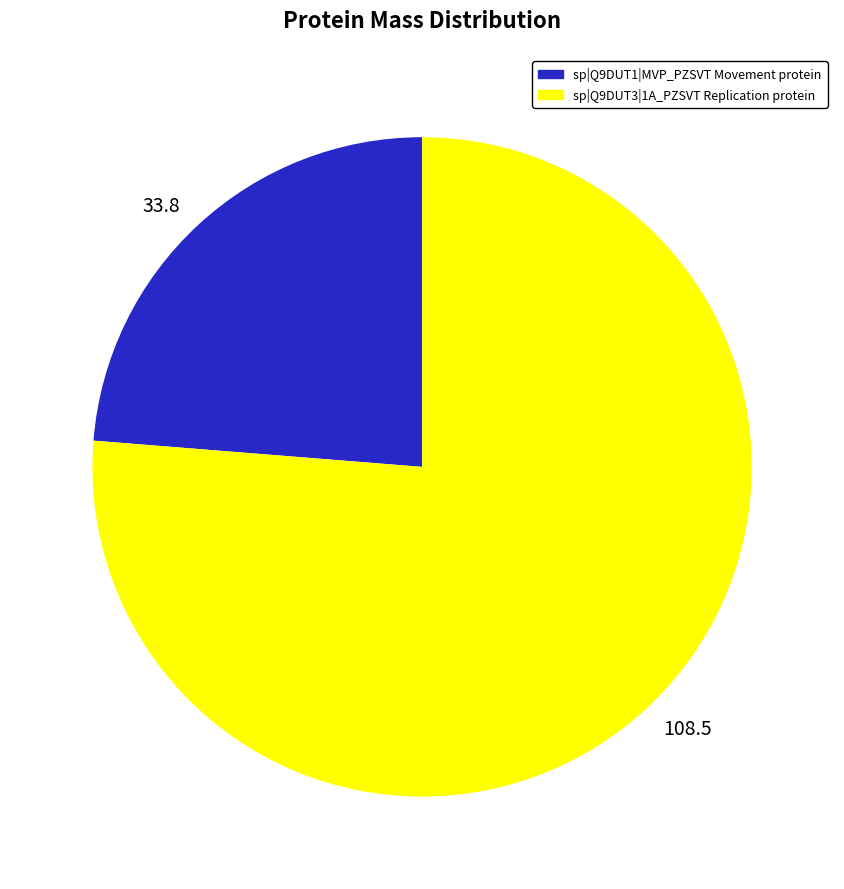

Which slice is the smallest?

33.8